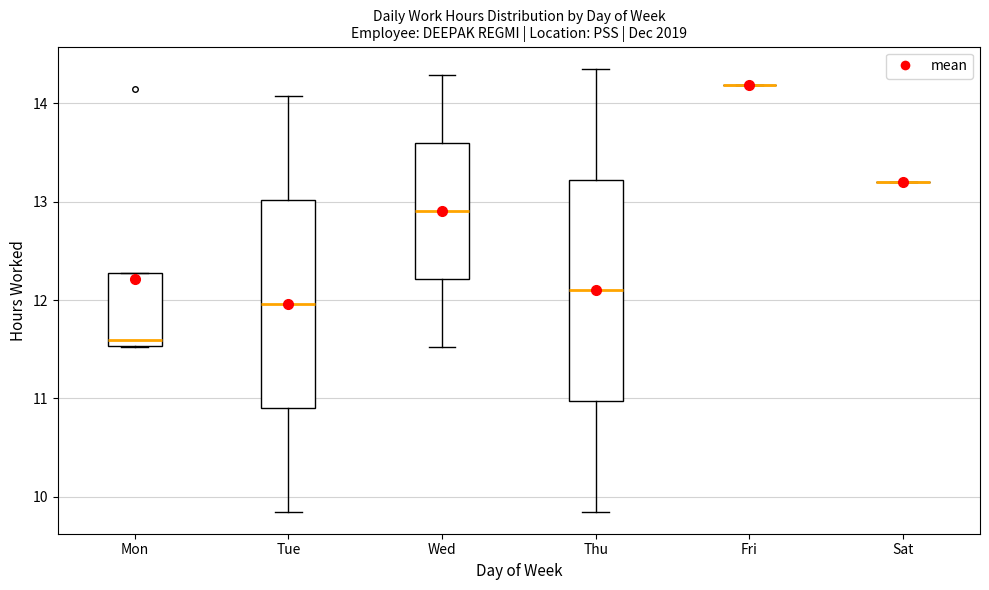

Where does the lower whisker of the box for Wed end on the y-axis? The values are not printed on the chart, so give them approximately, as read against the axis.

11.5